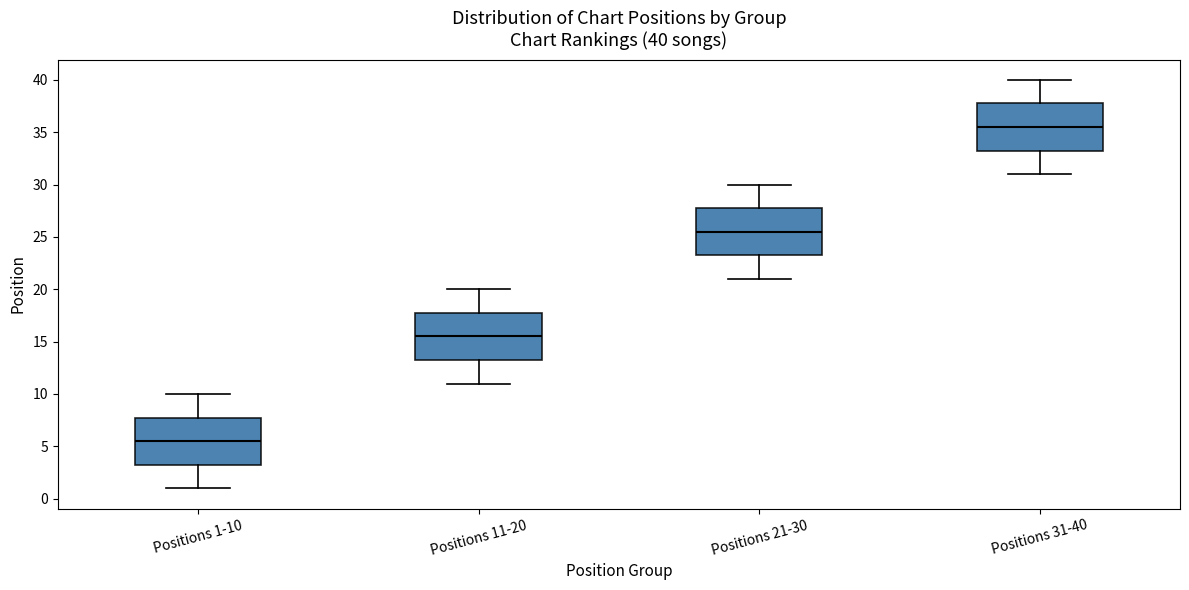

Which box's median line is the lowest?

Positions 1-10